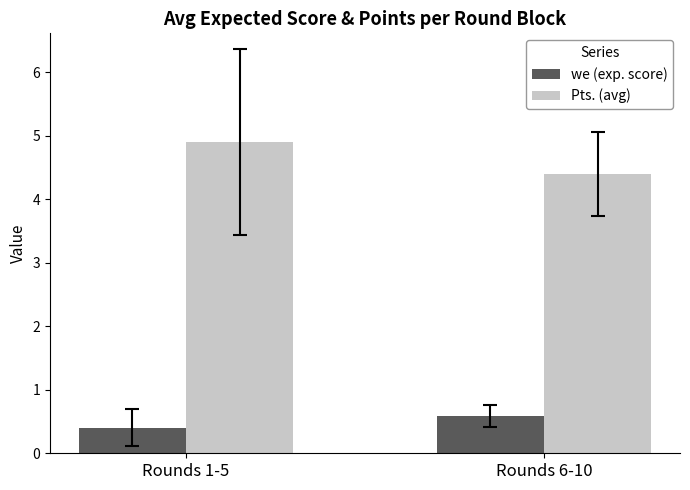

What are all the series names shown in the legend?

we (exp. score), Pts. (avg)